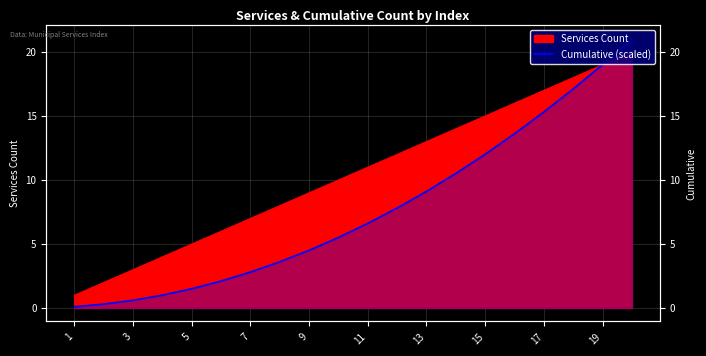

What is the change in value from 13 to 19?

+10.5